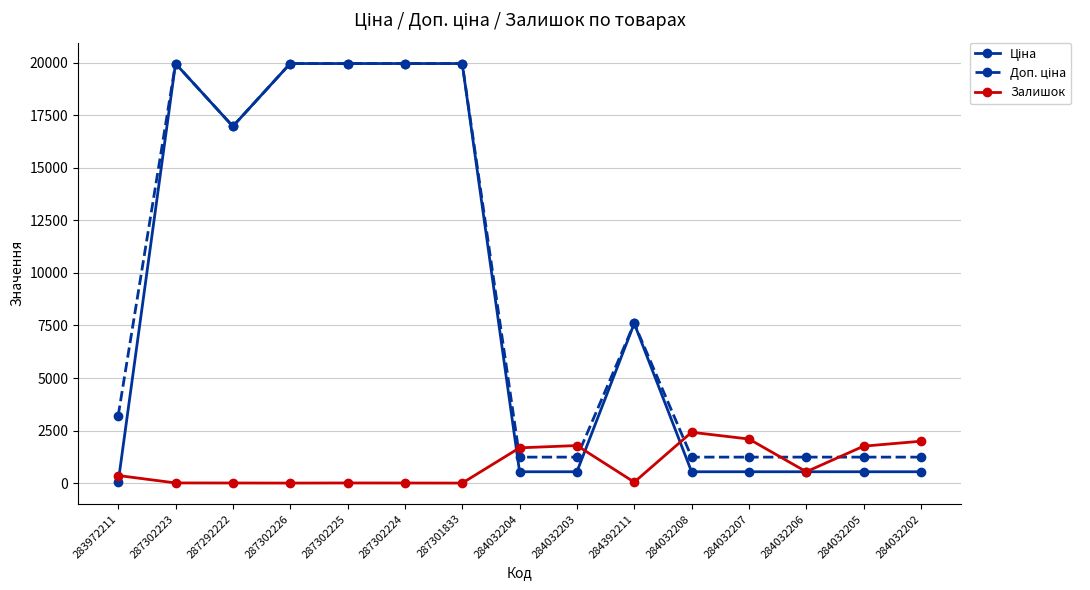

What position from the left is 284032202?

15